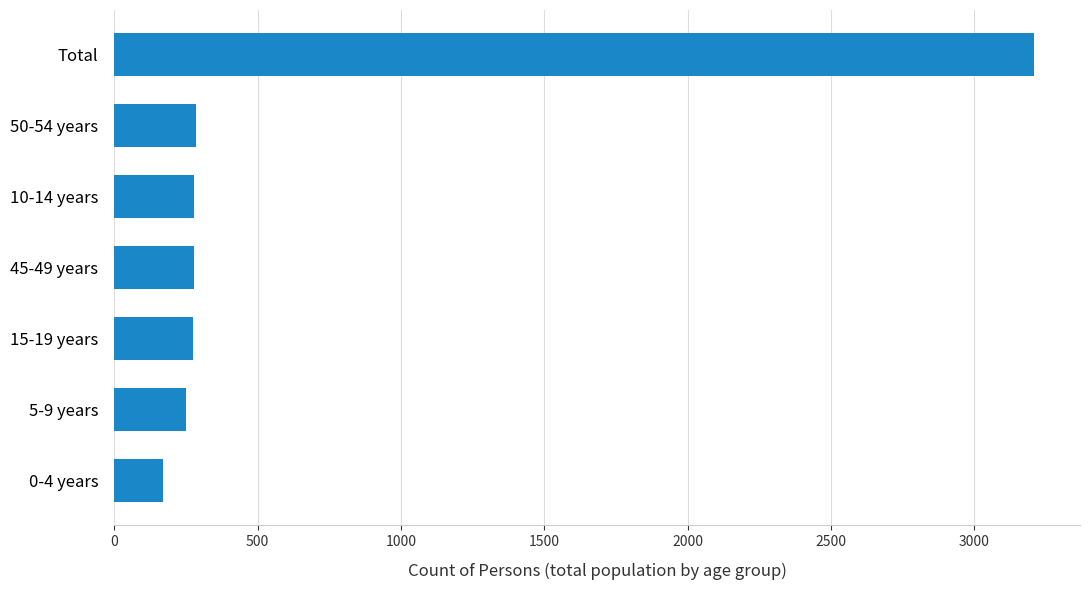

Are the bars horizontal?

Yes